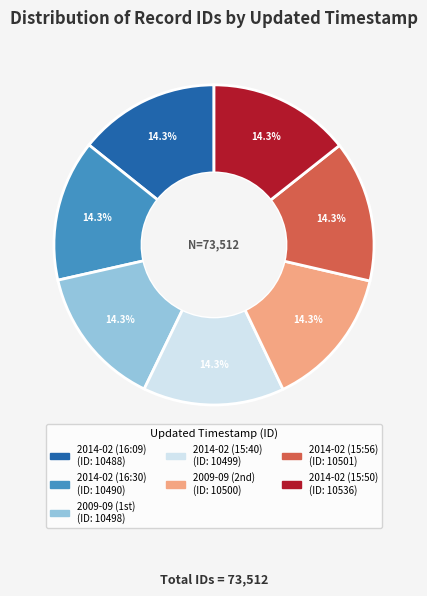

Does any single category account for the majority?

No